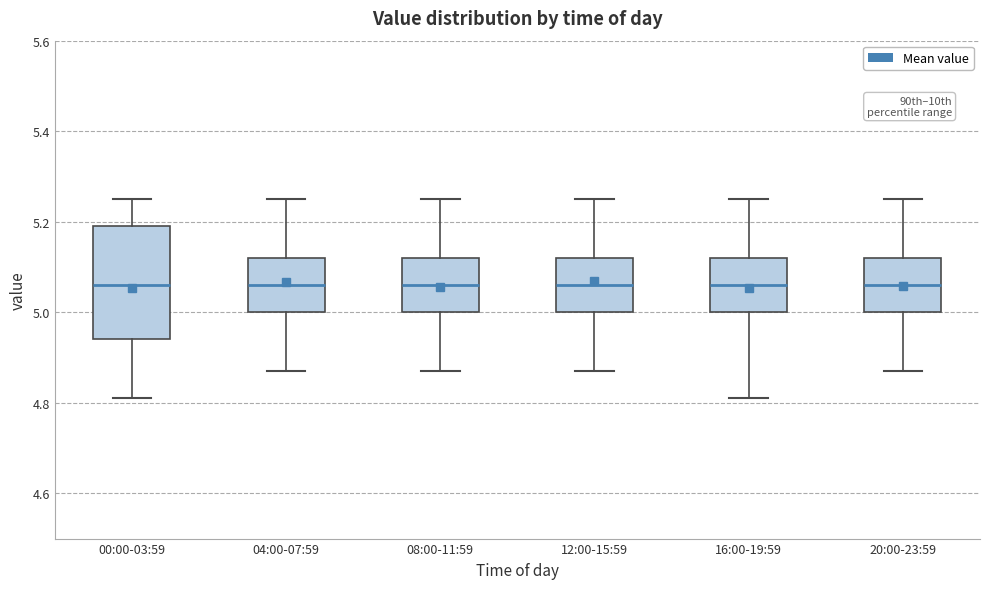

Which box is the tallest, from its lower edge to its upper edge?

00:00-03:59